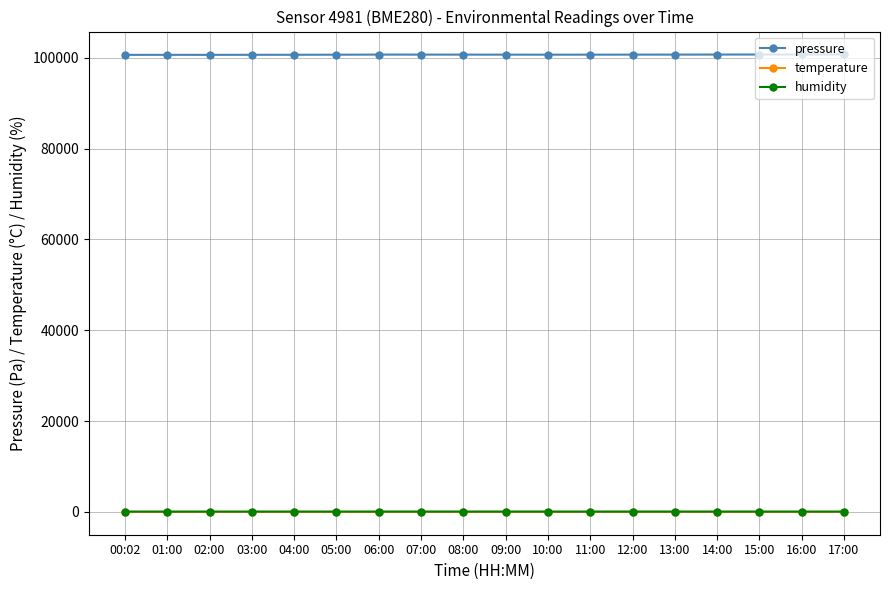

What is the minimum value for pressure?

100643.7